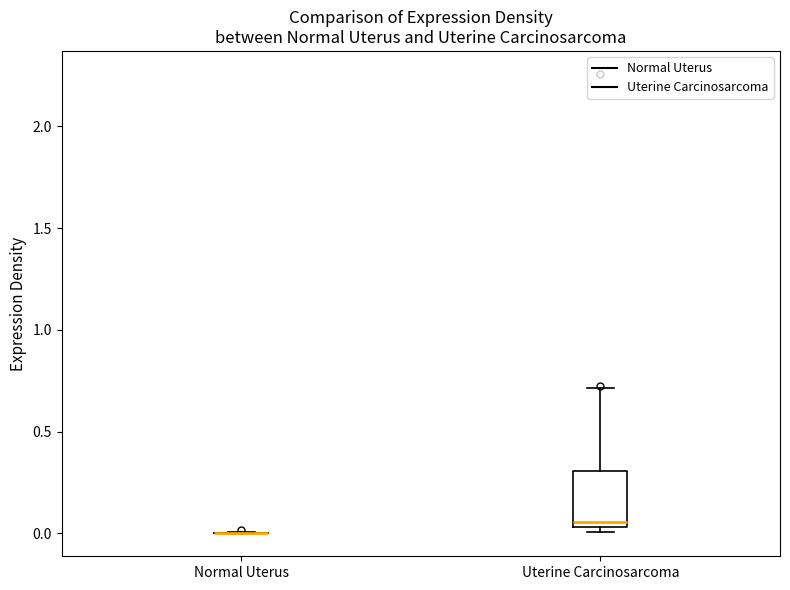

Reading left to right, transcribe this box plot: for each box, give where its median line is, the range the box spans, and where its two whiskers end, as read against the y-axis. The values are not printed on the chart, so give them approximately, as read against the axis.

Normal Uterus: box collapsed to a line at 0.00, whiskers 0.00 to 0.00
Uterine Carcinosarcoma: median 0.05 (just above the box's lower edge), box 0.05 to 0.30, whiskers 0.00 to 0.70